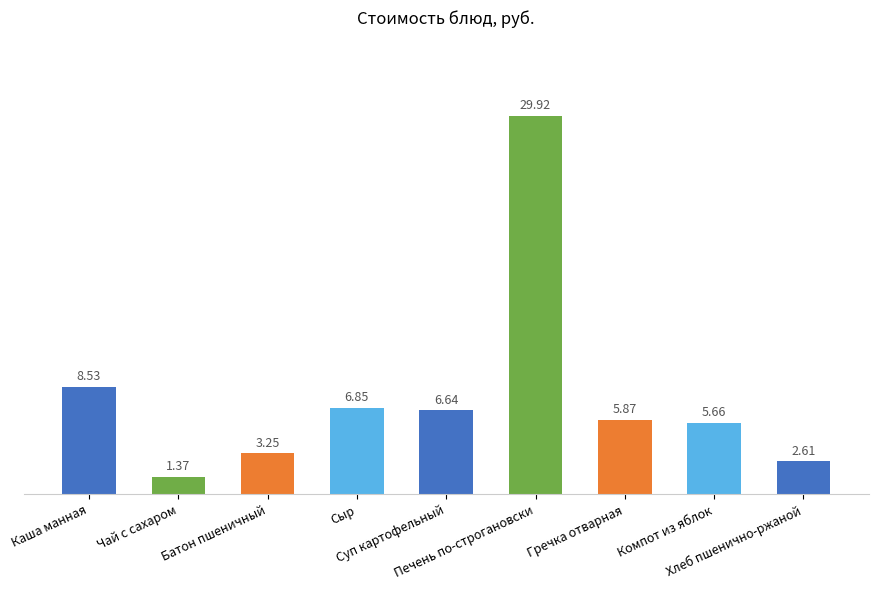

What is the ratio of the value at Сыр to the value at Гречка отварная?

1.2